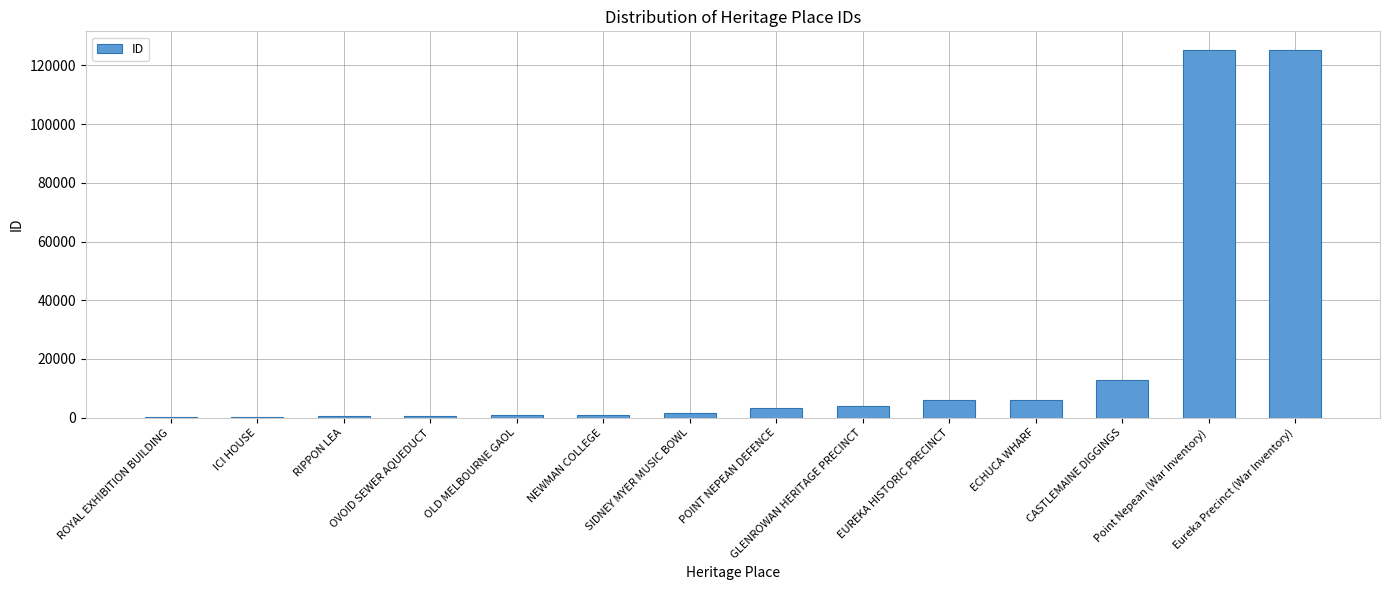

What is the greatest value displayed?

125351